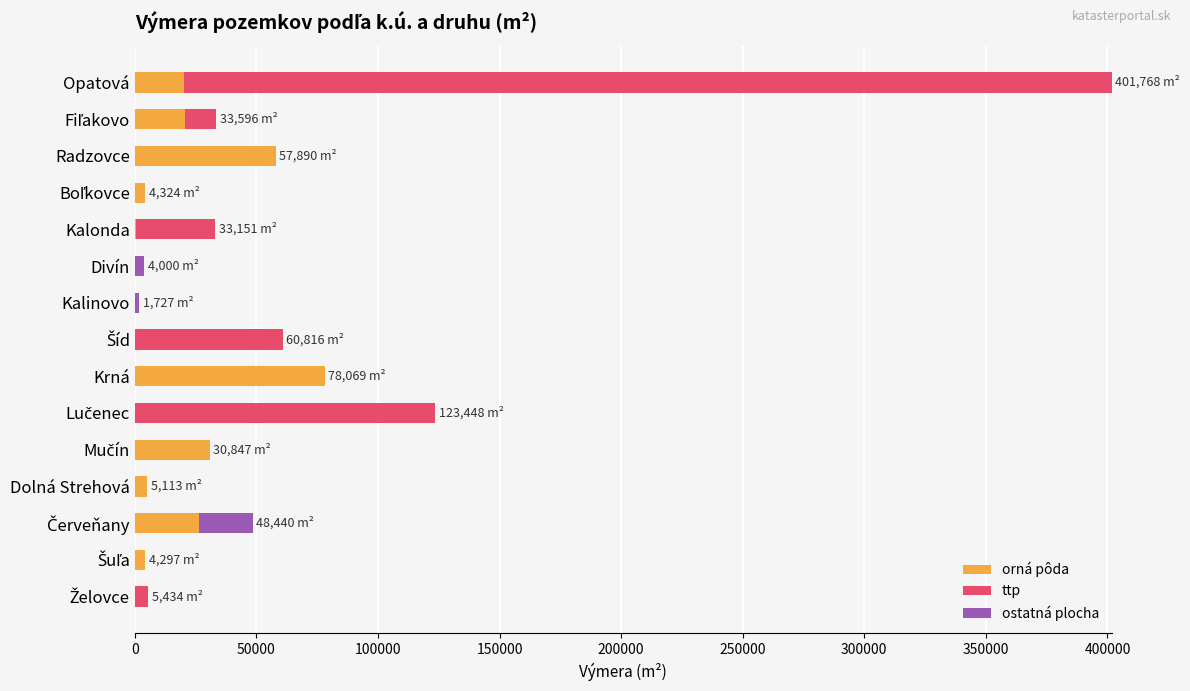

At which category is the sum across all series the highest?

Opatová